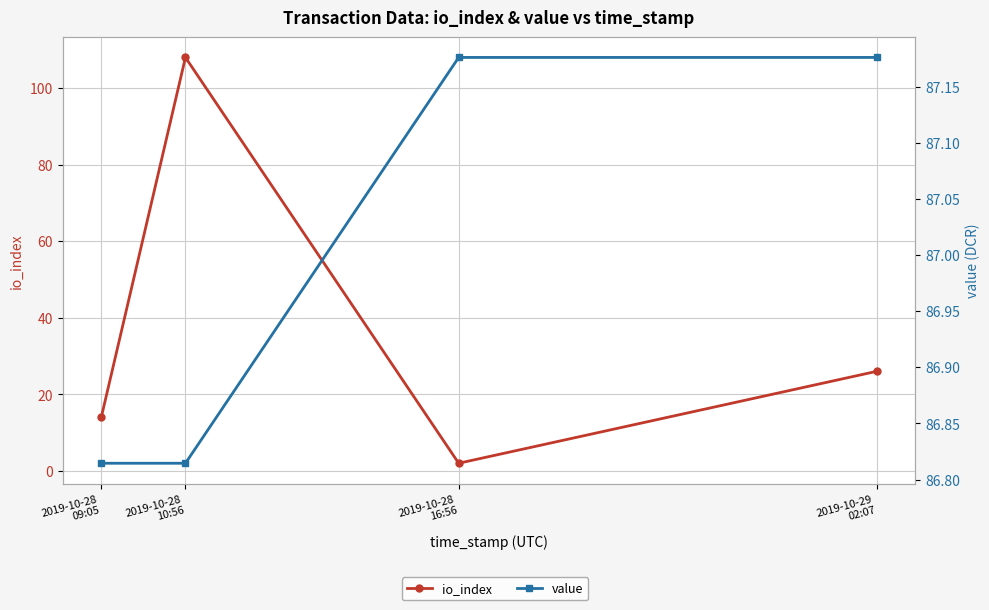

Rank the categories by value value from highest to lowest.

2019-10-28
16:56, 2019-10-29
02:07, 2019-10-28
09:05, 2019-10-28
10:56